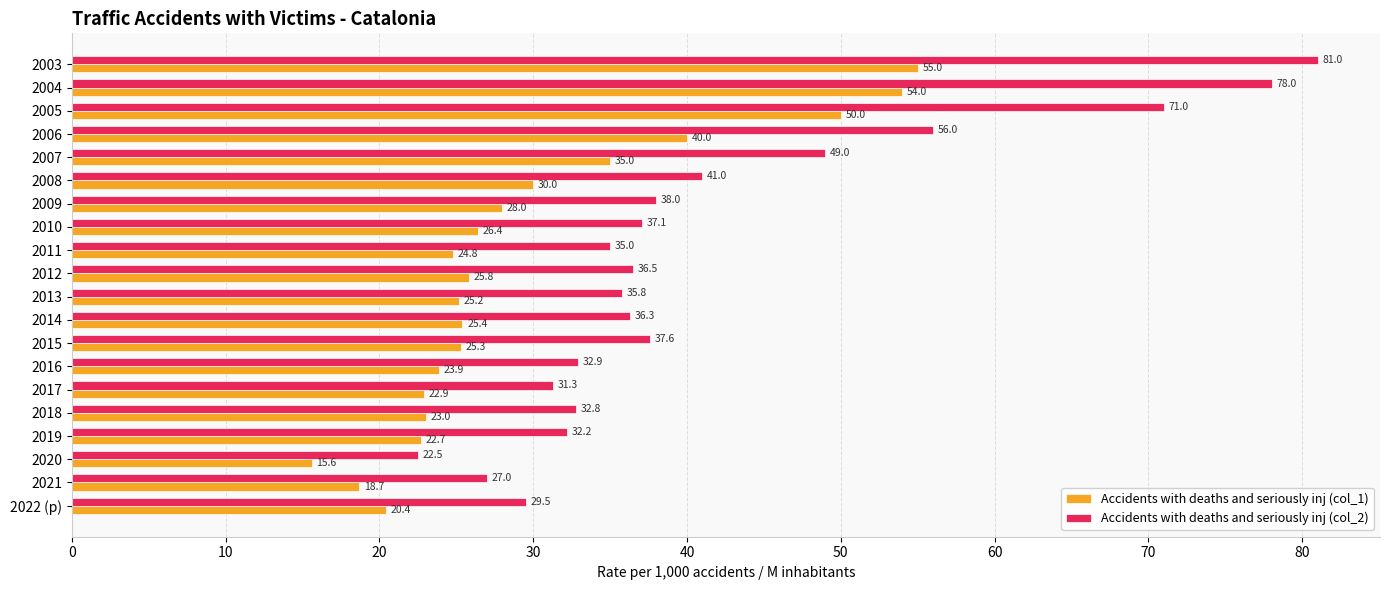

Is it true that Accidents with deaths and seriously inj (col_2) equals 71.0 at 2005?

True